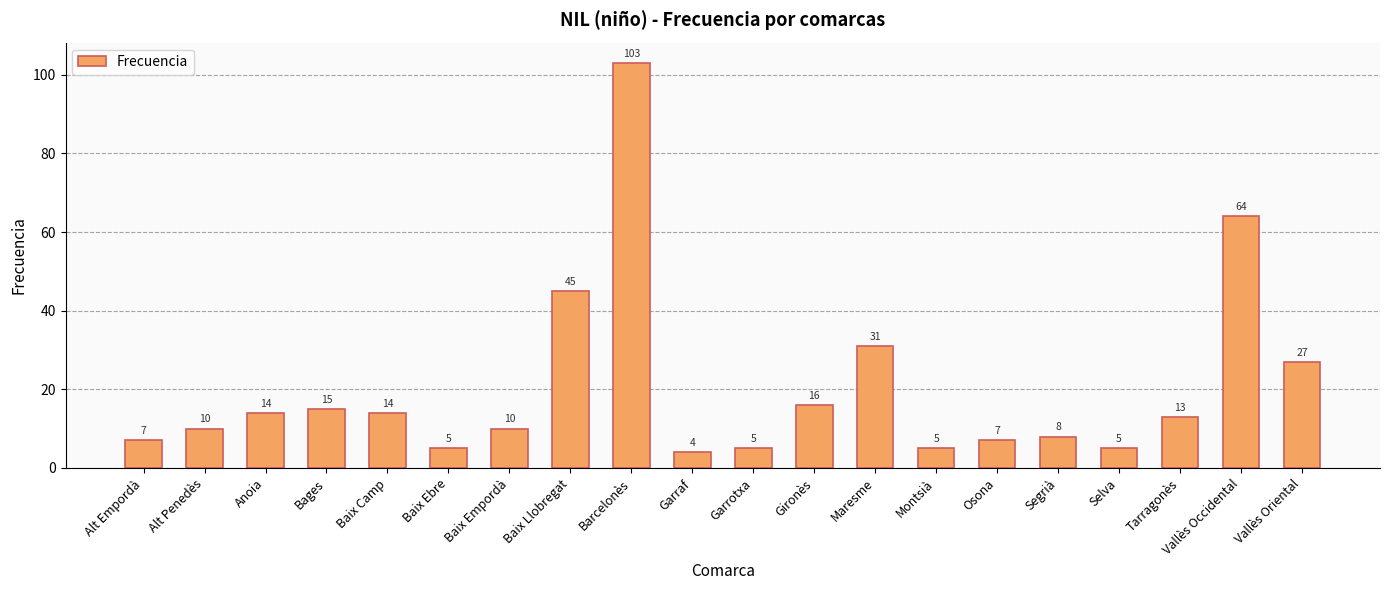

What is the sum of all values?

408